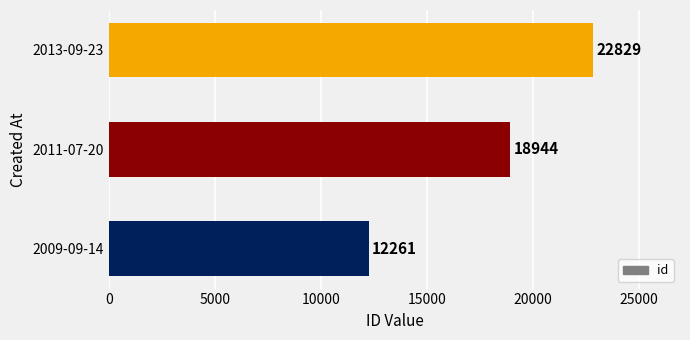

Rank the categories by value from highest to lowest.

2013-09-23, 2011-07-20, 2009-09-14